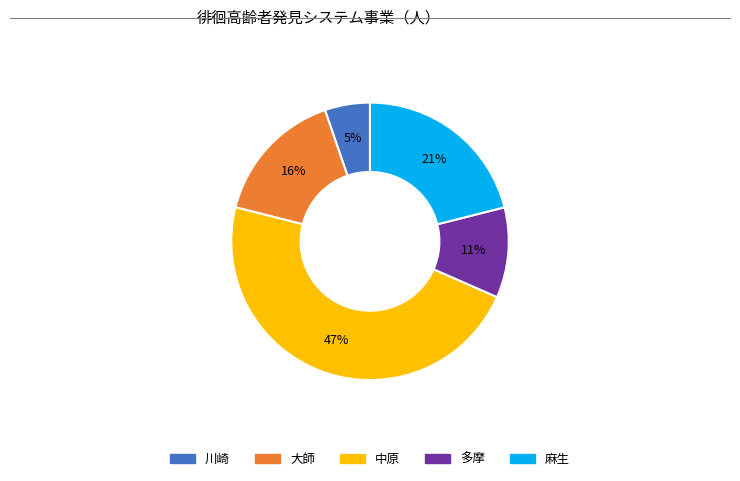

Is there a majority slice in this chart?

No